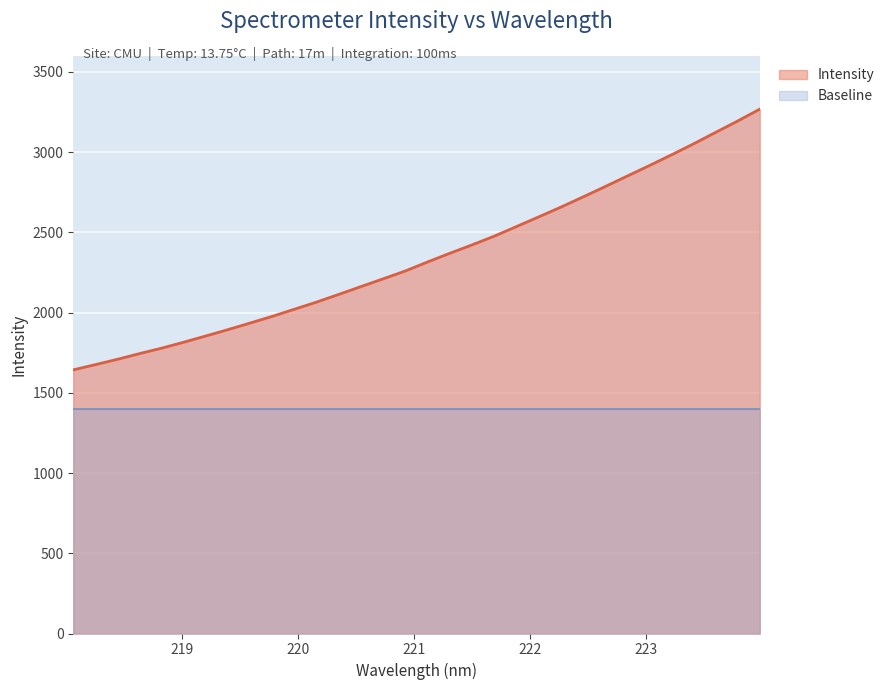

Is it true that the value at 220.7354 is 3859.4?

False